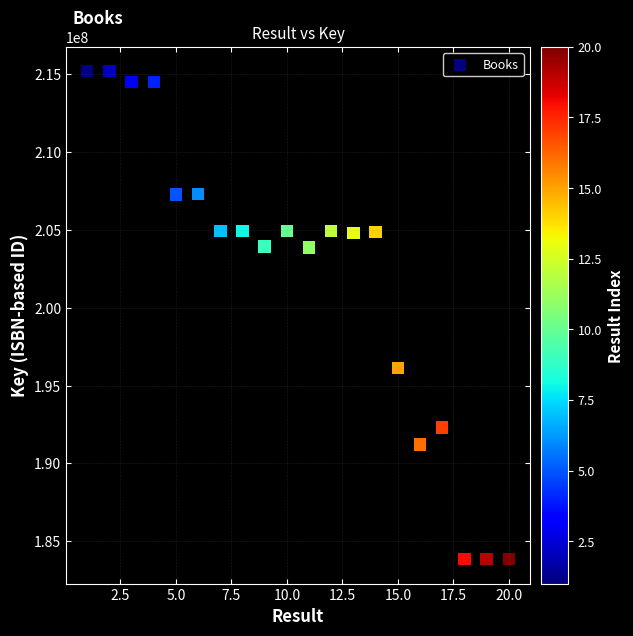

What is the range of Y values (max minus min)?

31333870